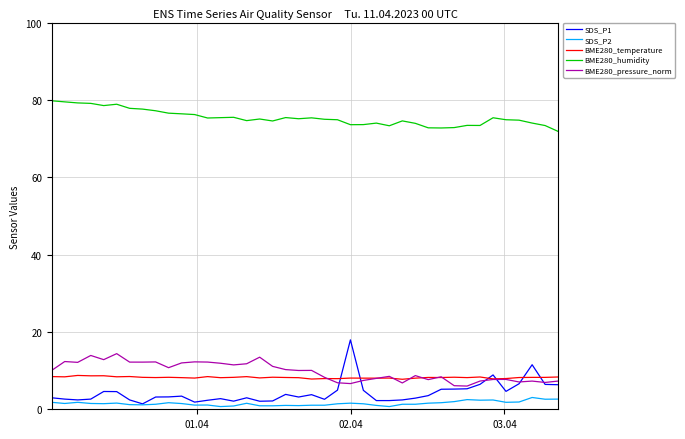

Which series has the widest spread of values?

SDS_P1